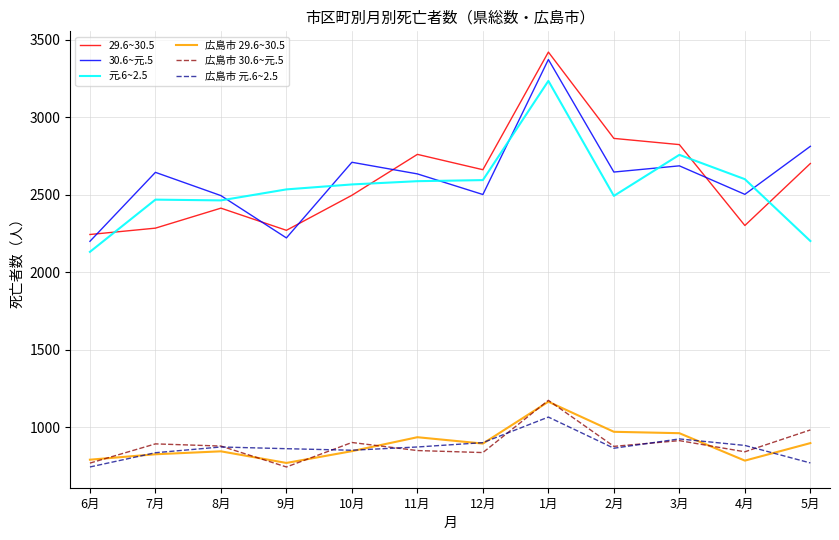

What is the spread (max minus min) of values at 11月?

1911